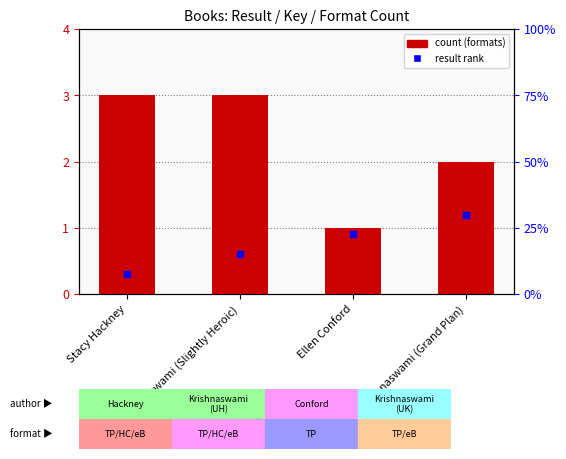

Where is the data nearest to the value 2?

Uma Krishnaswami (Grand Plan)